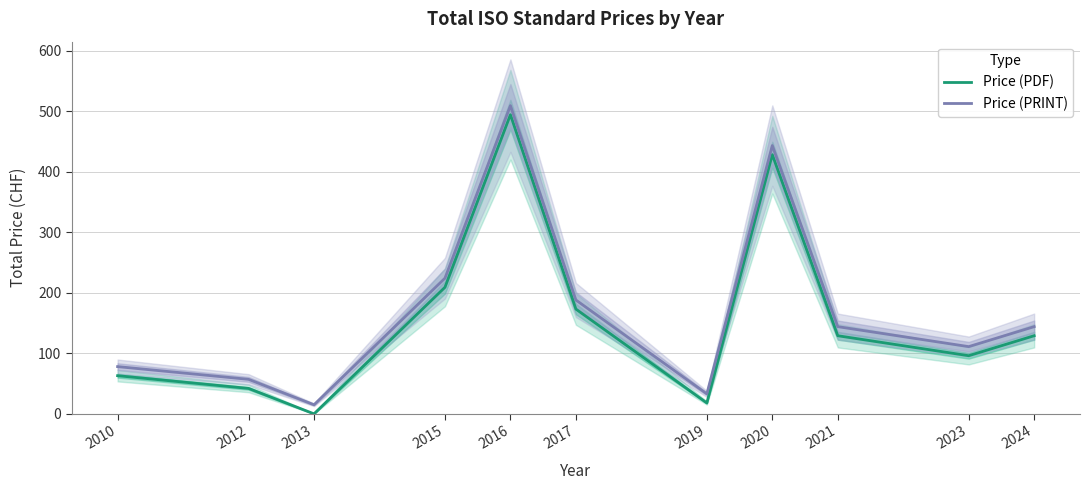

The Price (PDF) series shows 83 at 2010. True or false?

False